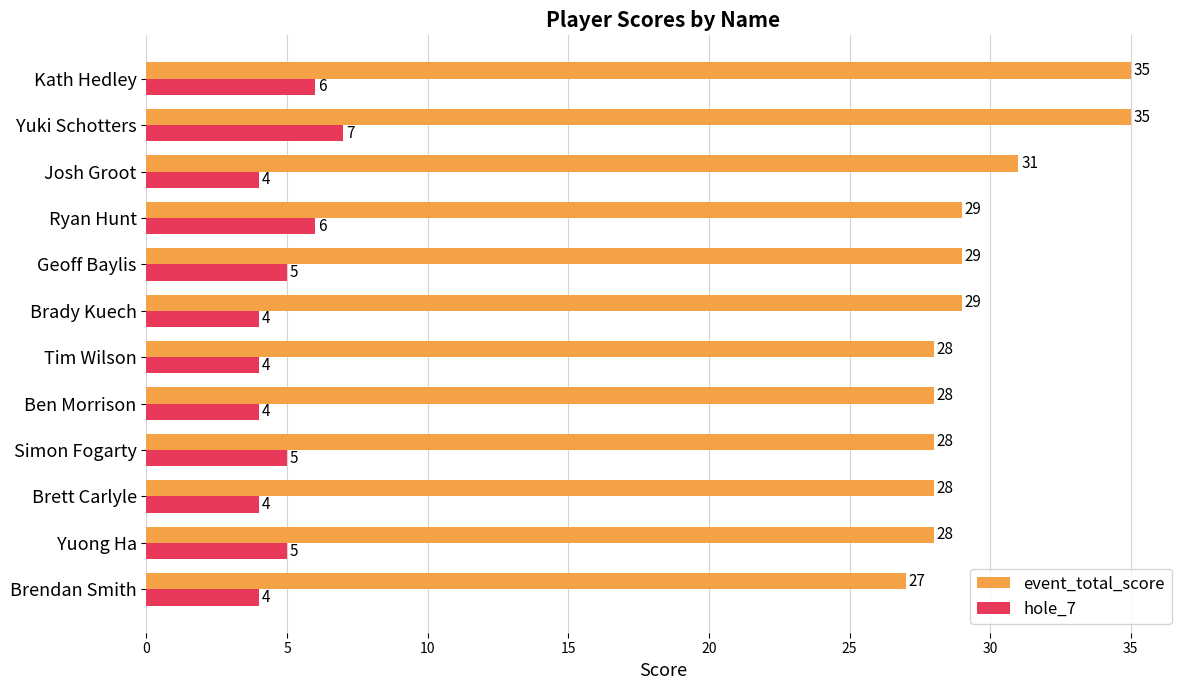

How many values in the hole_7 series are below 5?

6